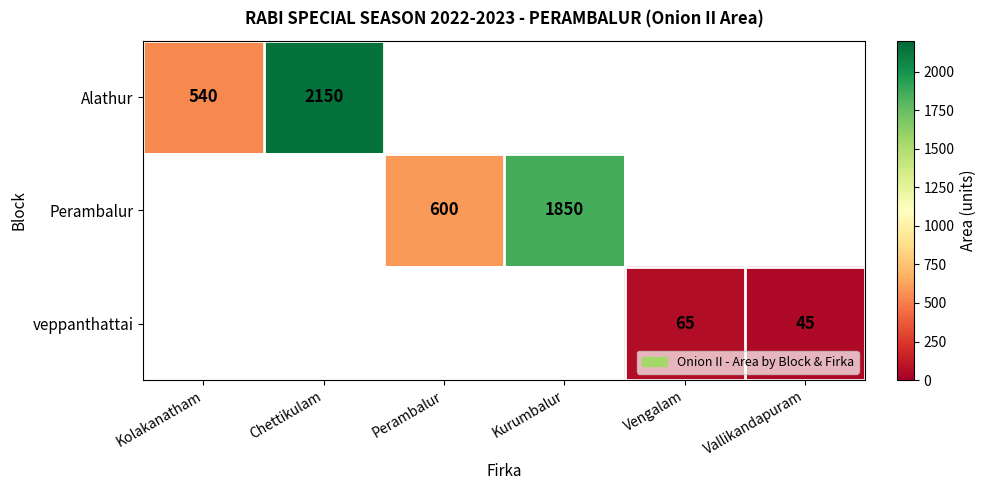

Is it true that Alathur equals 1441 at Chettikulam?

False